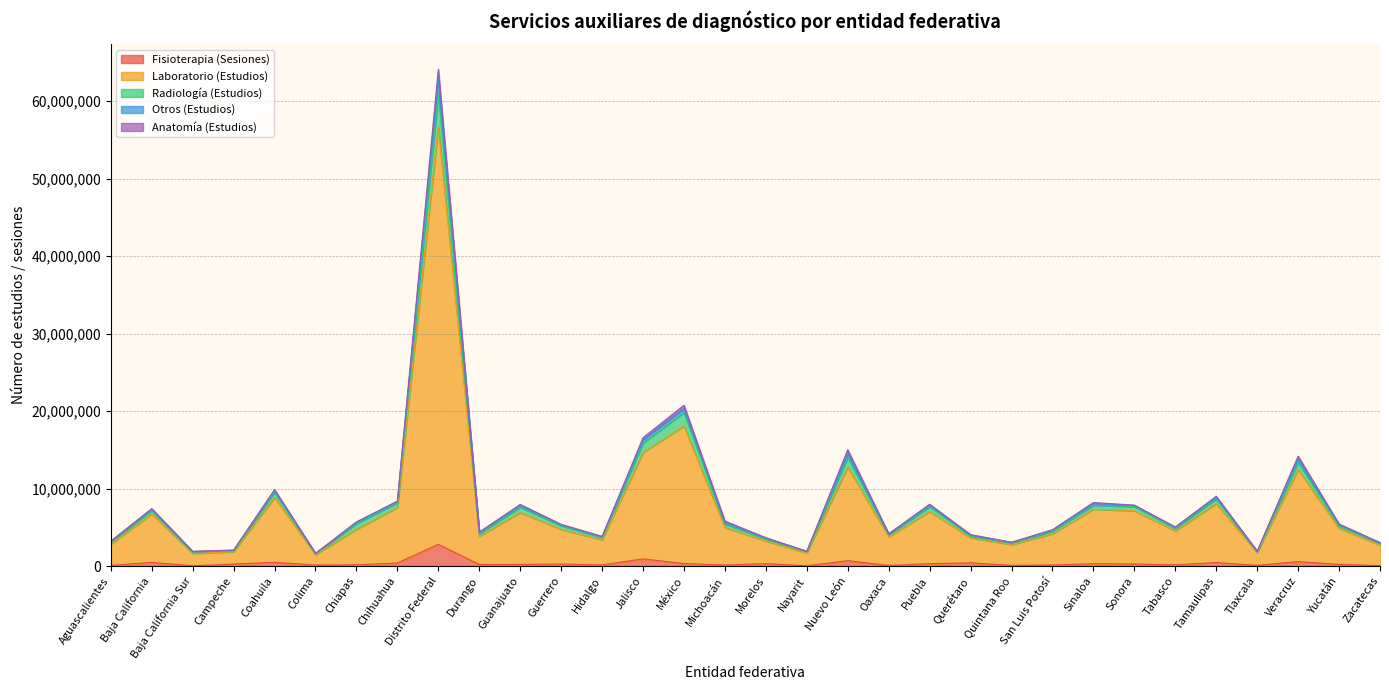

What is the maximum value shown in the chart?

64124120